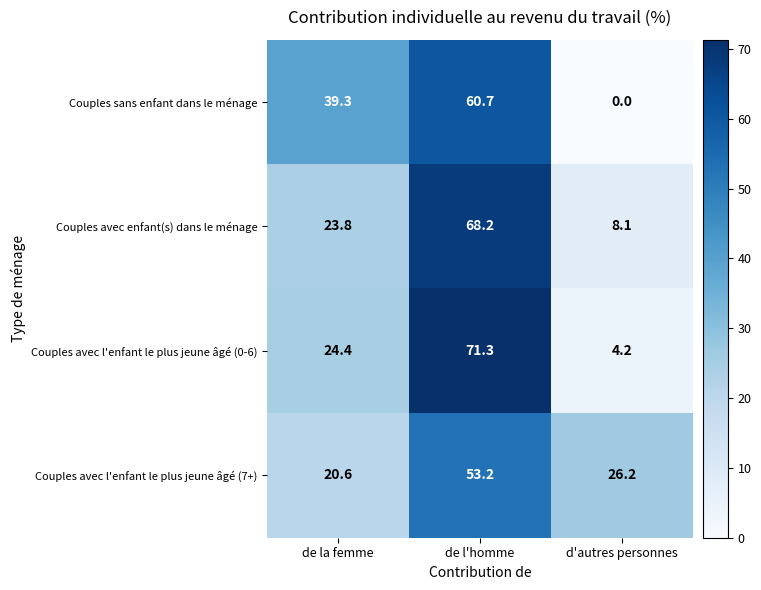

Which series has the largest total across all categories?

Couples avec enfant(s) dans le ménage